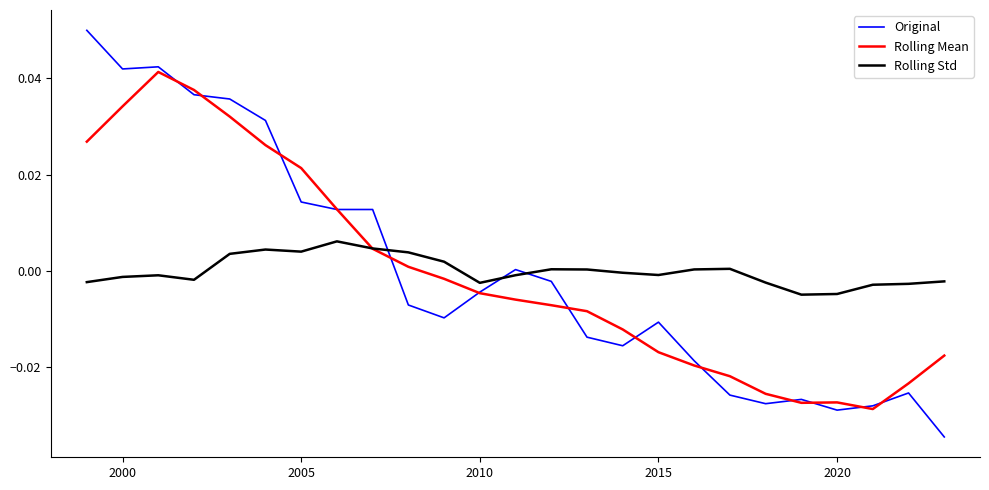

Which series has the widest spread of values?

Original